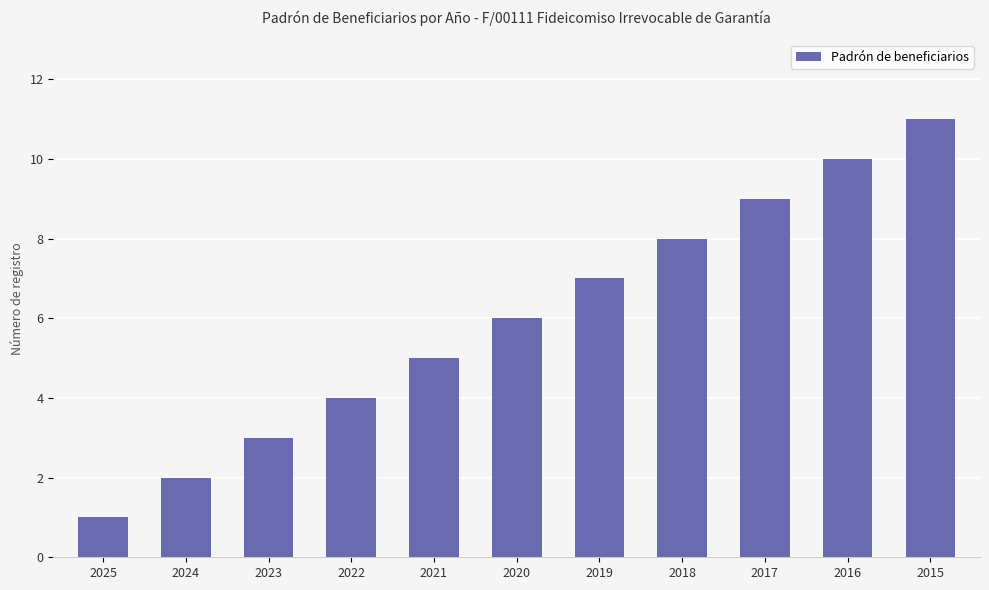

What is the value of the 5th bar from the left?

5